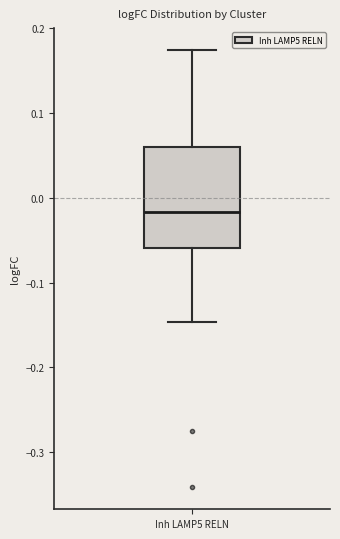

Read this box plot against the y-axis: the position of the median line, the range covered by the box, and the ends of both whiskers. The values are not printed on the chart, so give them approximately, as read against the axis.

median -0.02, box -0.06 to 0.06, whiskers -0.15 to 0.17